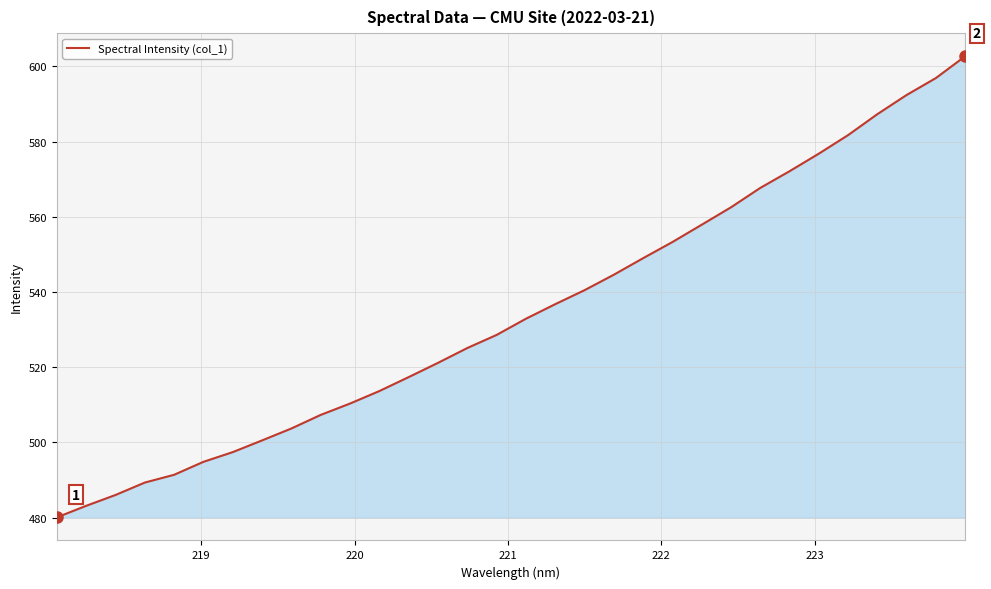

Reading left to right, extract all data points from this chart.

480.1	483.1	486.0	489.3	491.4	494.8	497.4	500.5	503.7	507.3	510.3	513.7	517.4	521.2	525.1	528.6	532.9	536.8	540.5	544.6	549.0	553.3	557.9	562.5	567.7	572.1	576.8	581.7	587.3	592.4	596.9	602.7